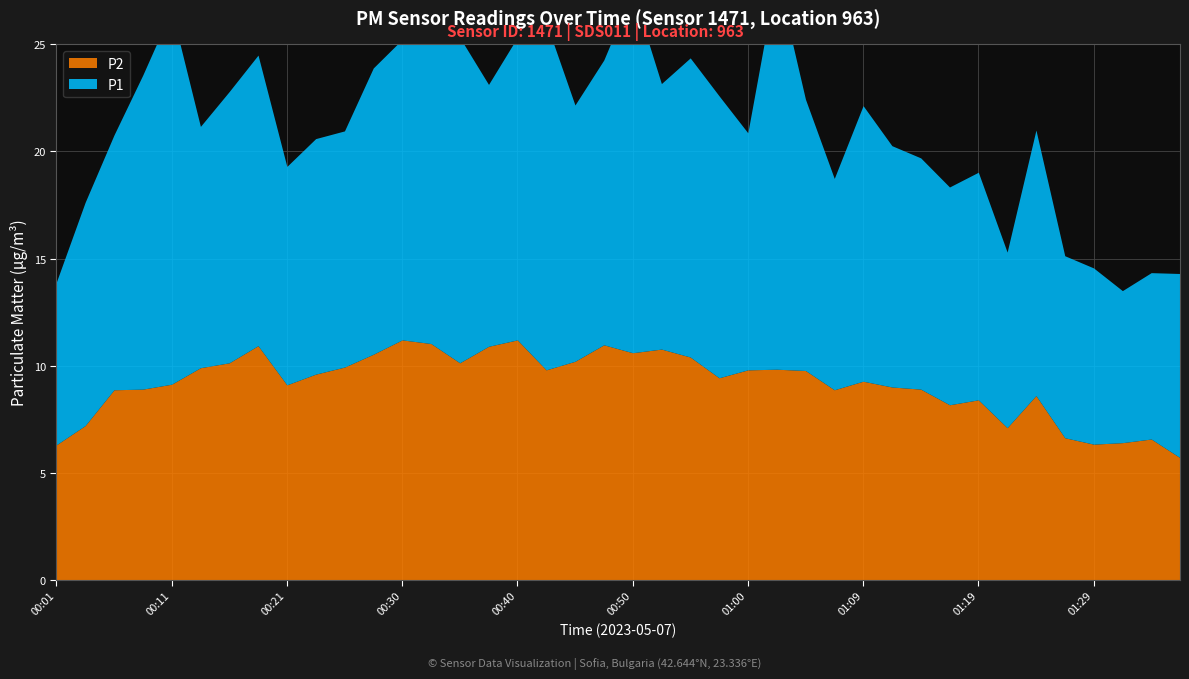

Which has a higher value, 01:07 or 00:38?

00:38